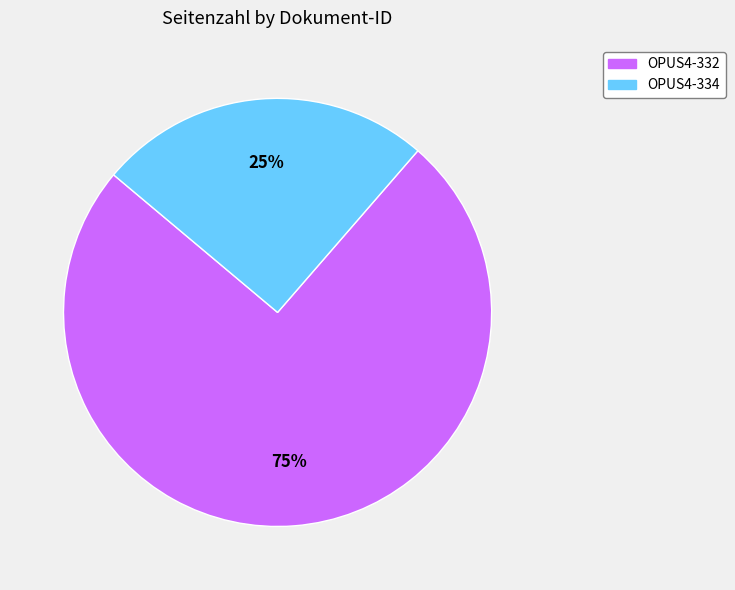

To the nearest percent, what is the average slice percentage?

50%